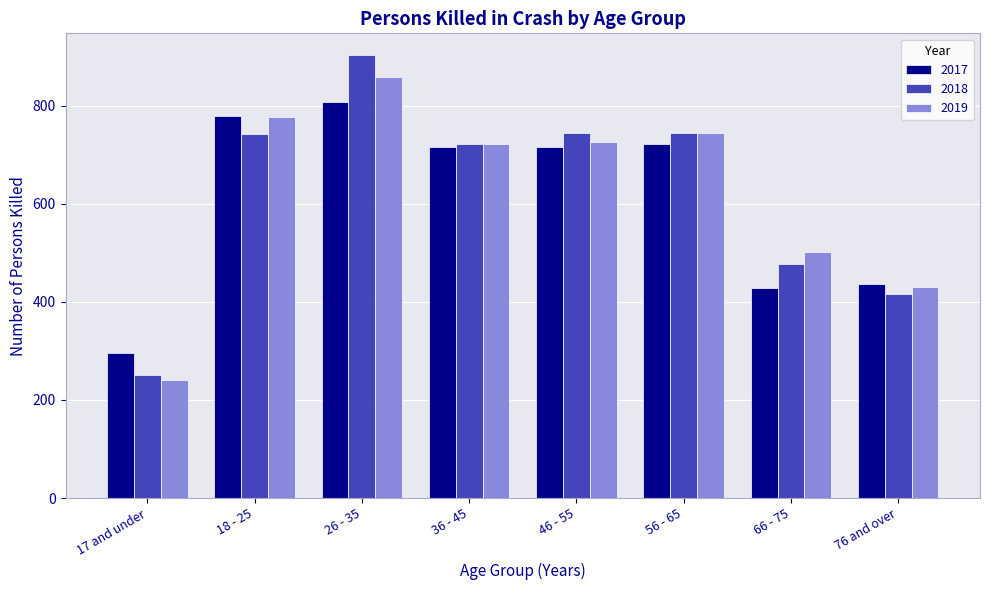

What are all the series names shown in the legend?

2017, 2018, 2019